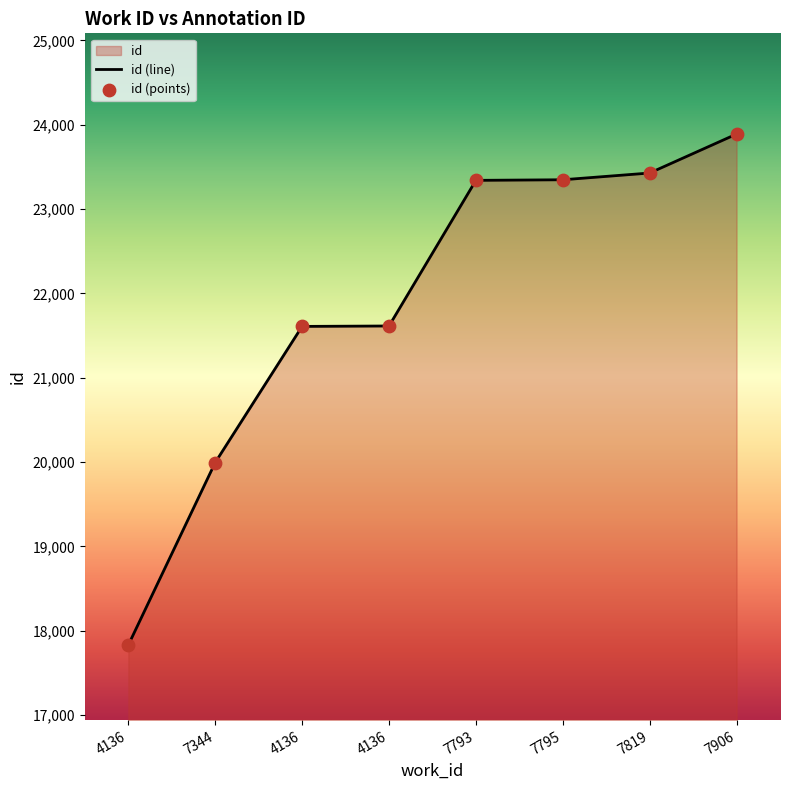

What is the ratio of the value at 7819 to the value at 7344?

1.2